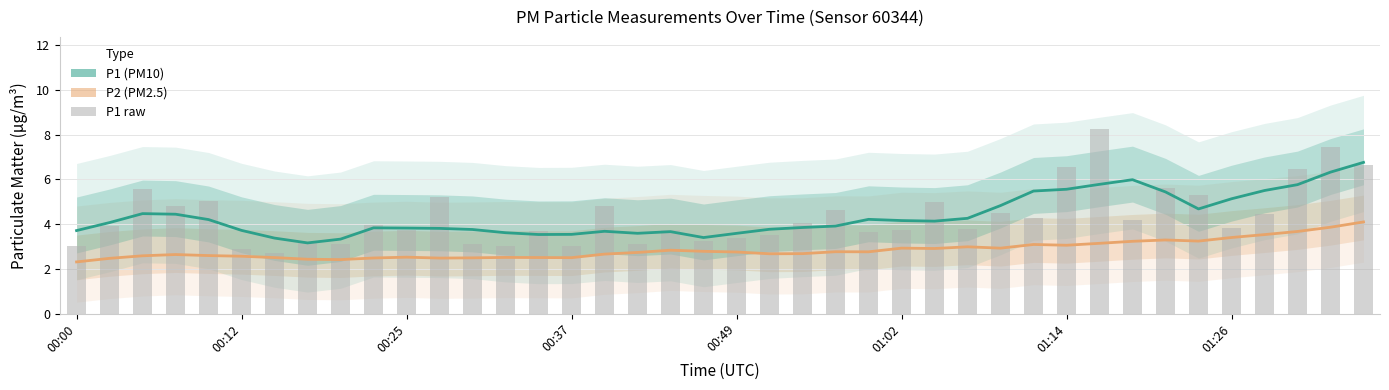

What is the approximate value of P2 (PM2.5) at 00:25?

2.6